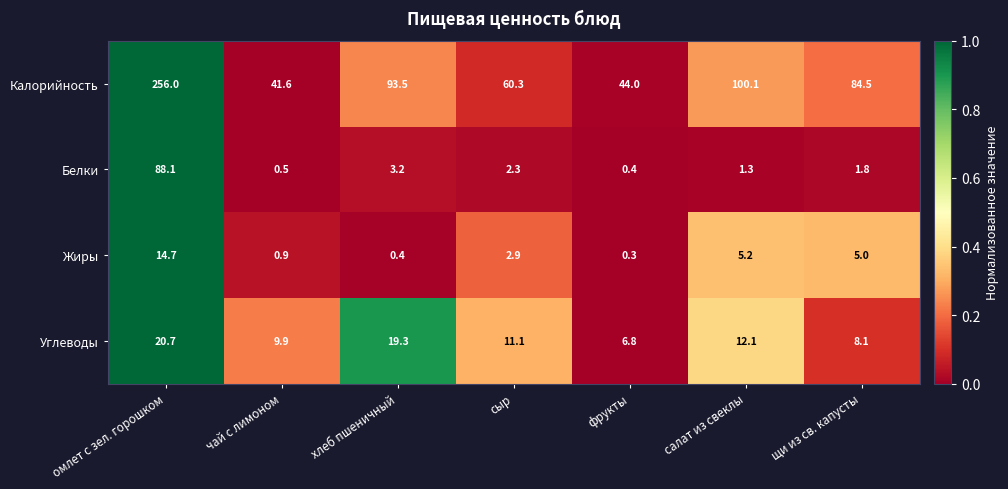

Reading left to right, transcribe all the data shown in this chart.

Калорийность: омлет с зел. горошком=256.0	чай с лимоном=41.6	хлеб пшеничный=93.5	сыр=60.3	фрукты=44.0	салат из свеклы=100.1	щи из св. капусты=84.5
Белки: омлет с зел. горошком=88.1	чай с лимоном=0.5	хлеб пшеничный=3.2	сыр=2.3	фрукты=0.4	салат из свеклы=1.3	щи из св. капусты=1.8
Жиры: омлет с зел. горошком=14.7	чай с лимоном=0.9	хлеб пшеничный=0.4	сыр=2.9	фрукты=0.3	салат из свеклы=5.2	щи из св. капусты=5.0
Углеводы: омлет с зел. горошком=20.7	чай с лимоном=9.9	хлеб пшеничный=19.3	сыр=11.1	фрукты=6.8	салат из свеклы=12.1	щи из св. капусты=8.1